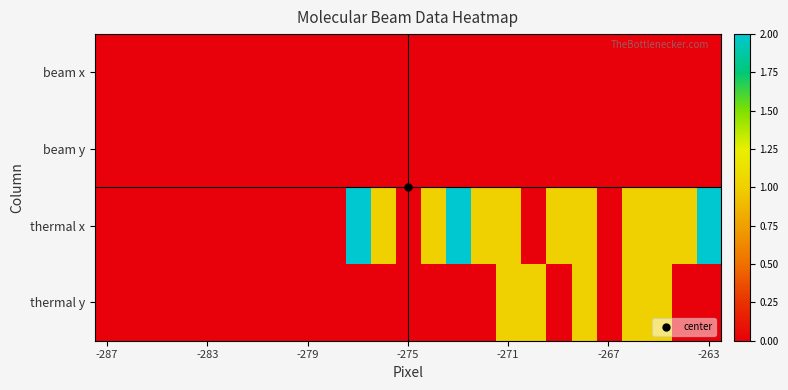

Reading right to left, transcribe all the data shown in this chart.

beam x: 0	0	0	0	0	0	0	0	0	0	0	0	0	0	0	0	0	0	0	0	0	0	0	0	0
beam y: 0	0	0	0	0	0	0	0	0	0	0	0	0	0	0	0	0	0	0	0	0	0	0	0	0
thermal x: 2	1	1	1	0	1	1	0	1	1	2	1	0	1	2	0	0	0	0	0	0	0	0	0	0
thermal y: 0	0	1	1	0	1	0	1	1	0	0	0	0	0	0	0	0	0	0	0	0	0	0	0	0